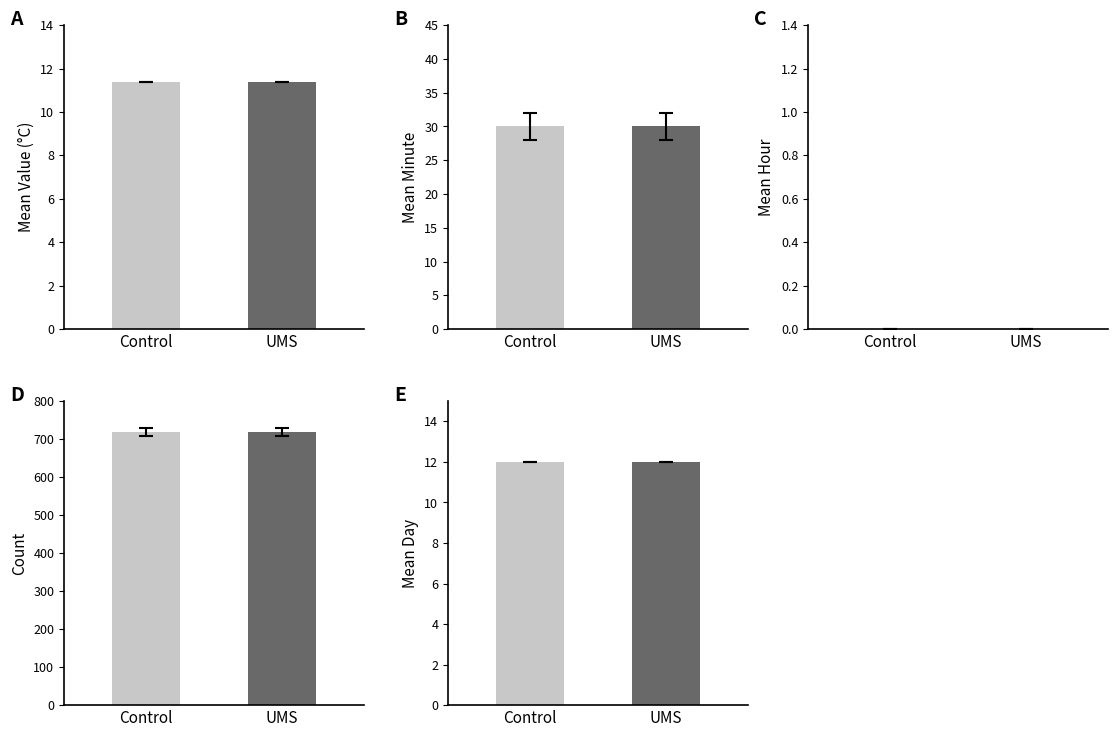

Are the bars horizontal?

No